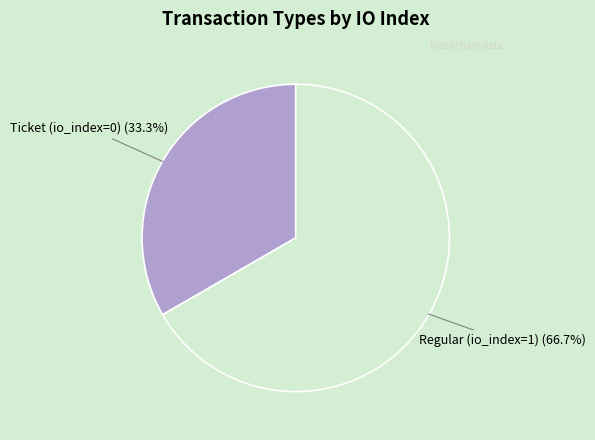

Is there any slice that represents more than half of the pie?

Yes